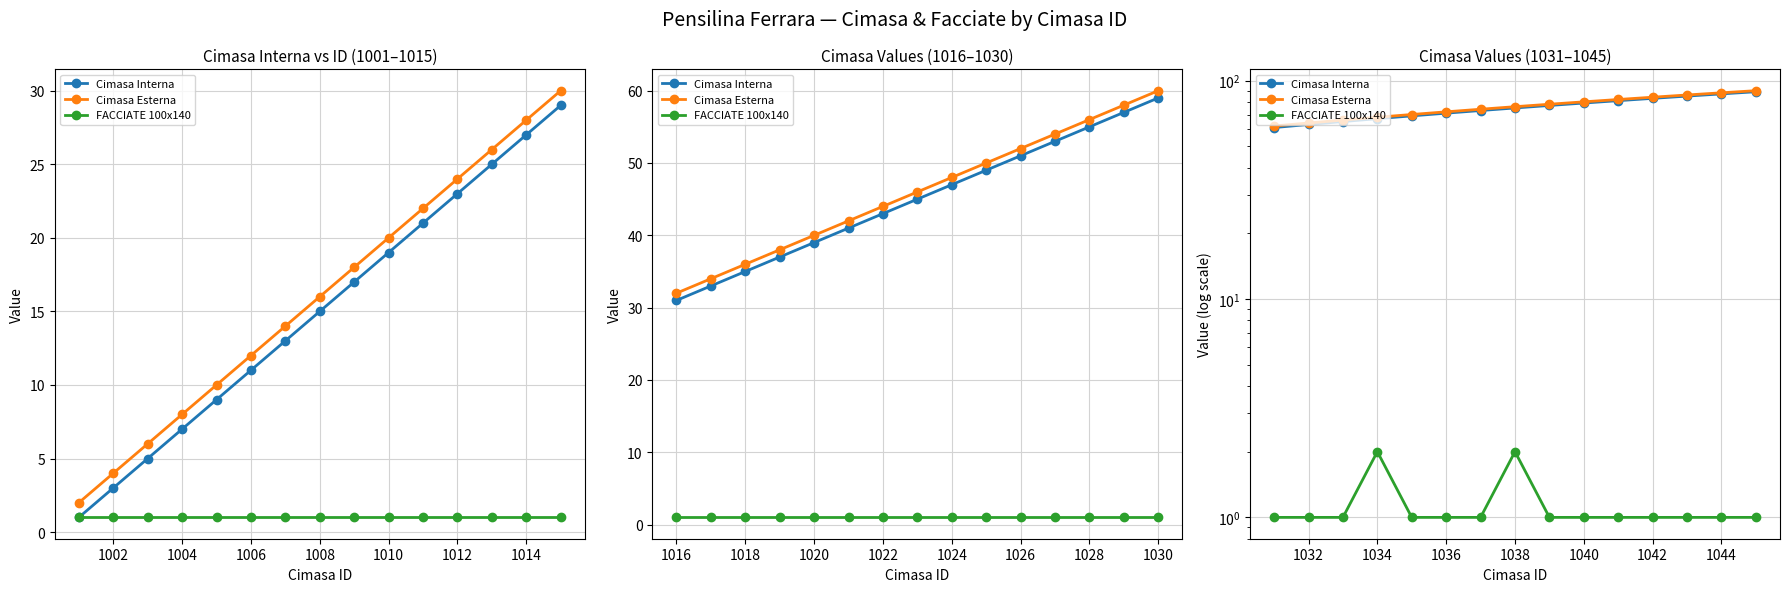

The value of FACCIATE 100x140 at 1042 is 1. True or false?

True